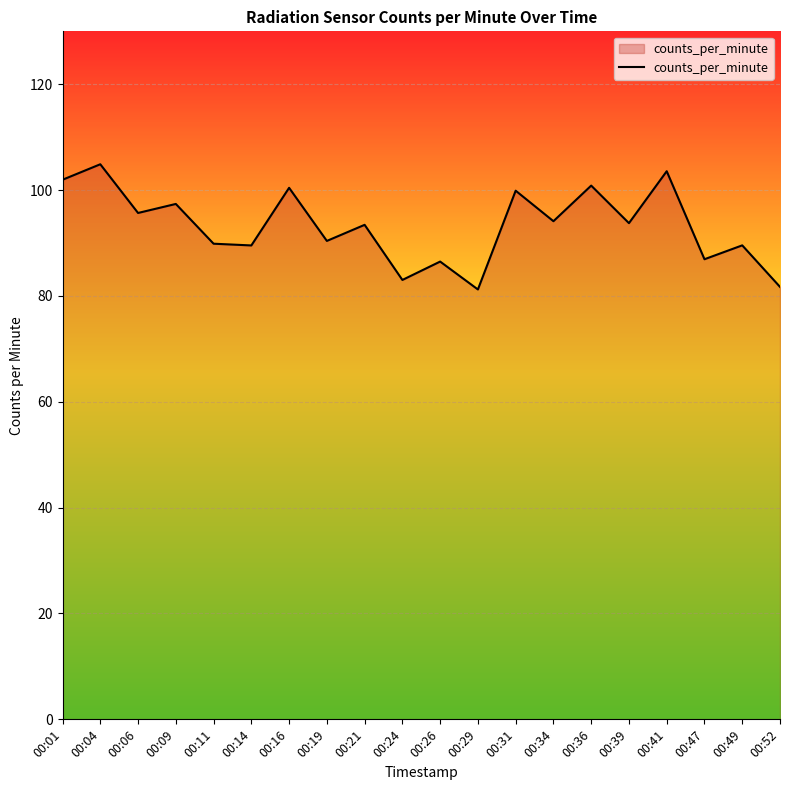

Which category has the highest value across all series?

00:04